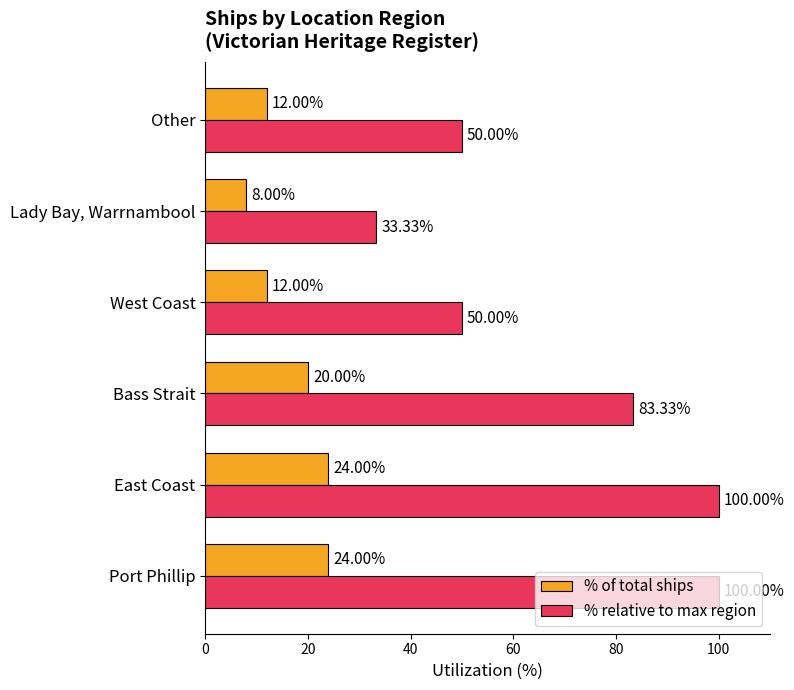

What is the sum of all % relative to max region values?

416.7